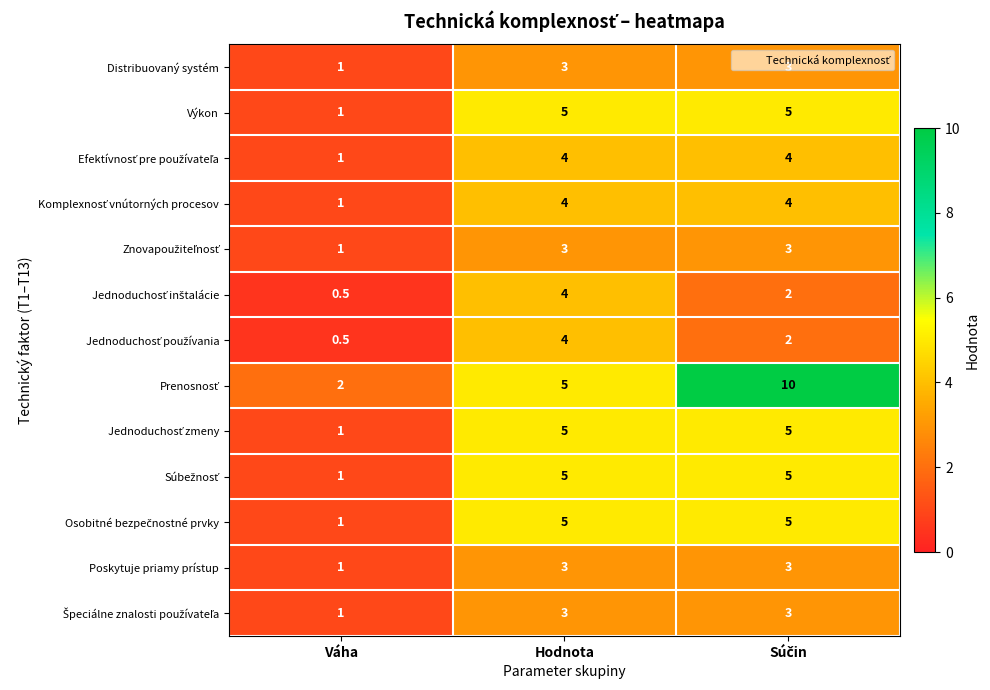

What is the greatest value displayed?

10.0